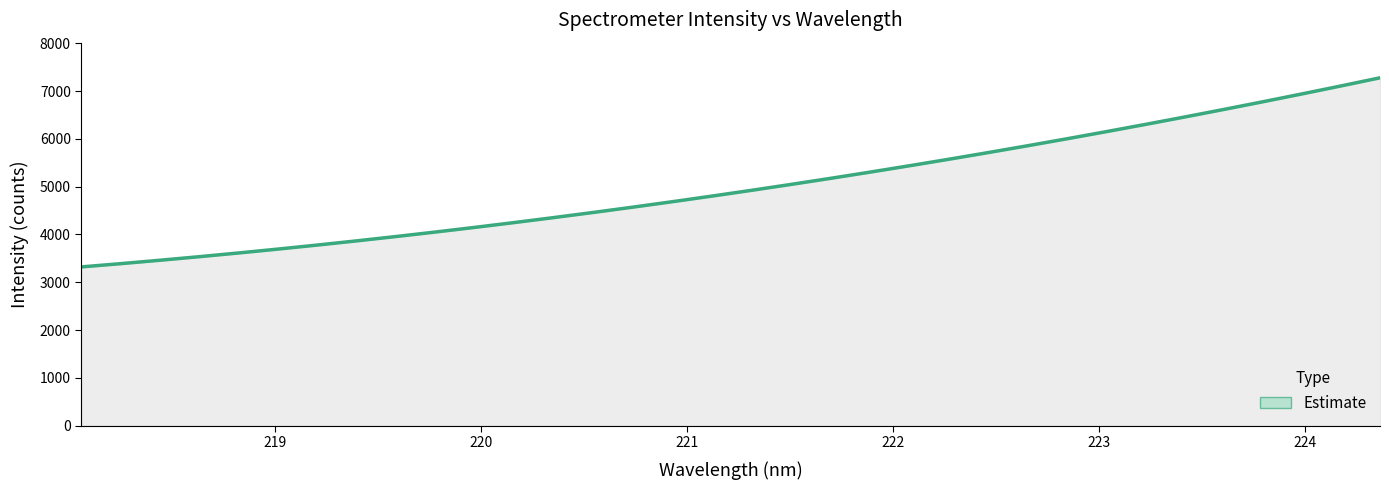

Which has a higher value, 223.0264 or 224.3616?

224.3616